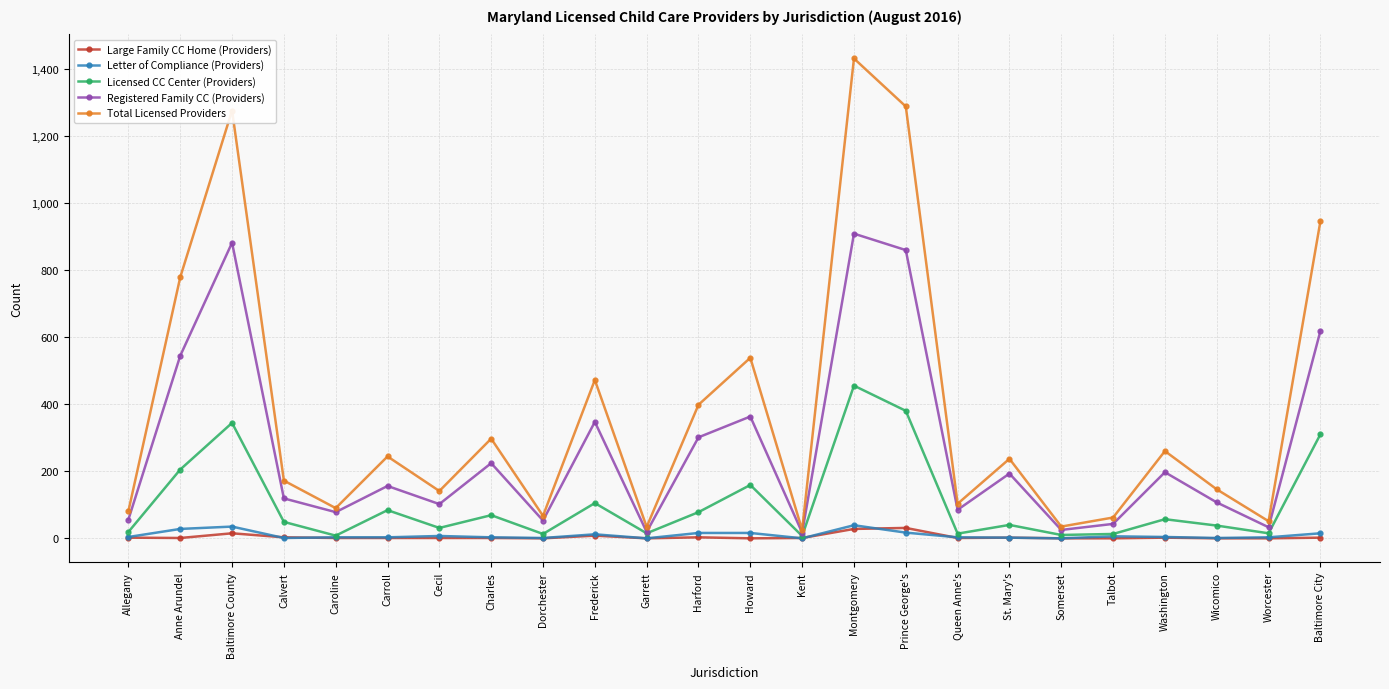

What is the label of the 5th point from the left?

Caroline